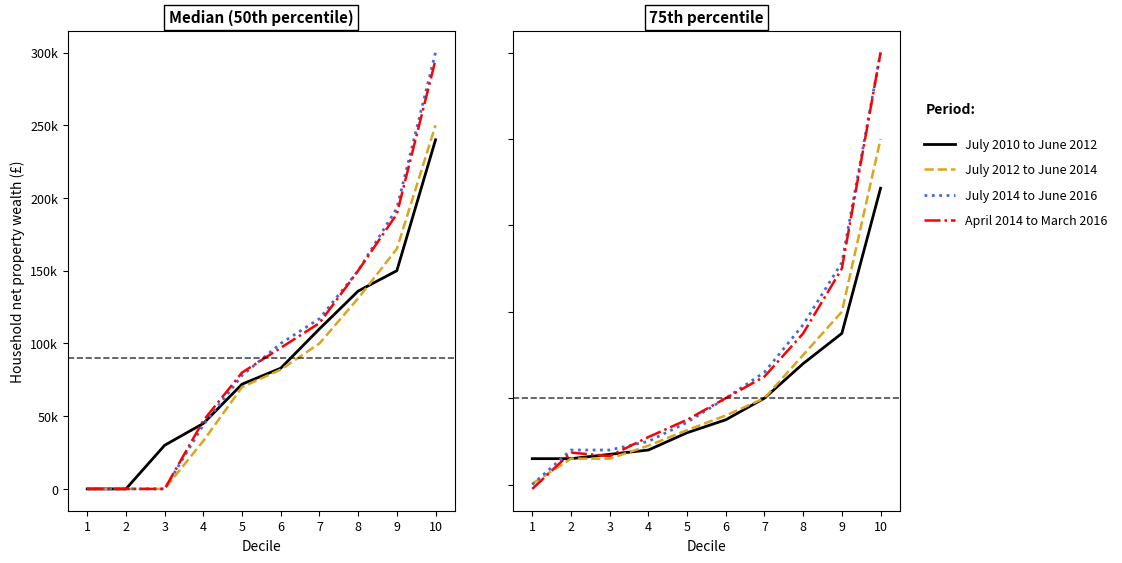

How many data points in April 2014 to March 2016 are less than 200000?

5